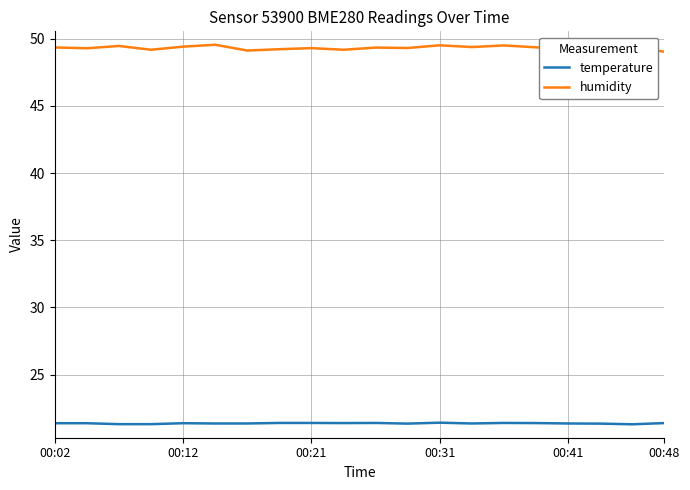

How many categories are shown in the chart?

20